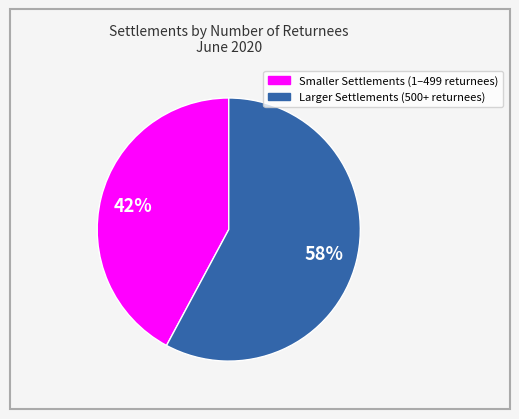

To the nearest percent, what is the average slice percentage?

50%